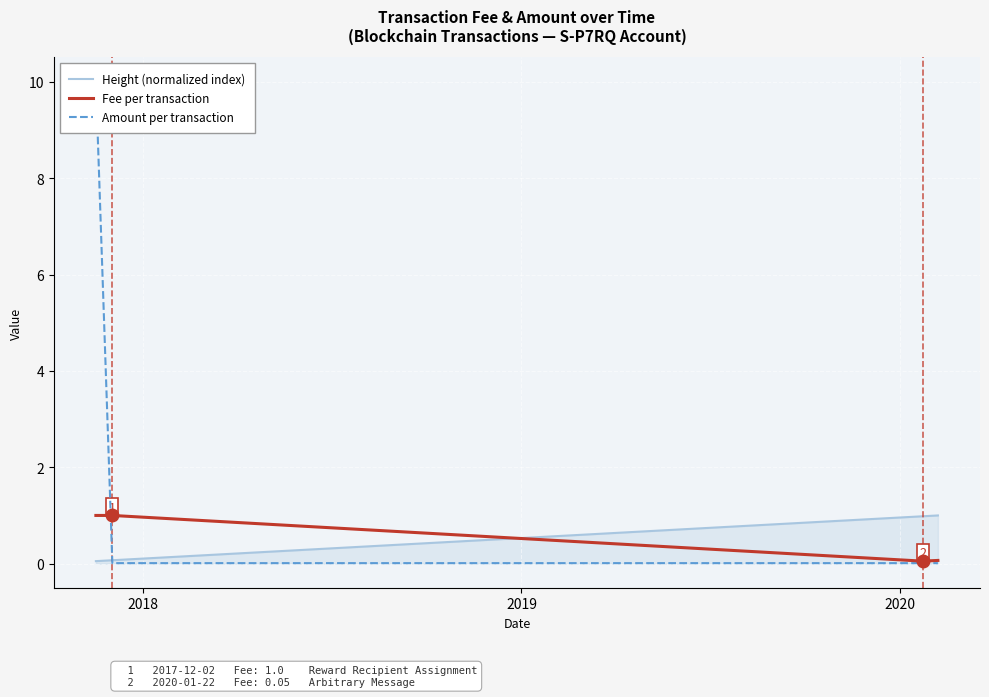

After their last crossing, which series has the higher values: Height (normalized index) or Fee per transaction?

Height (normalized index)